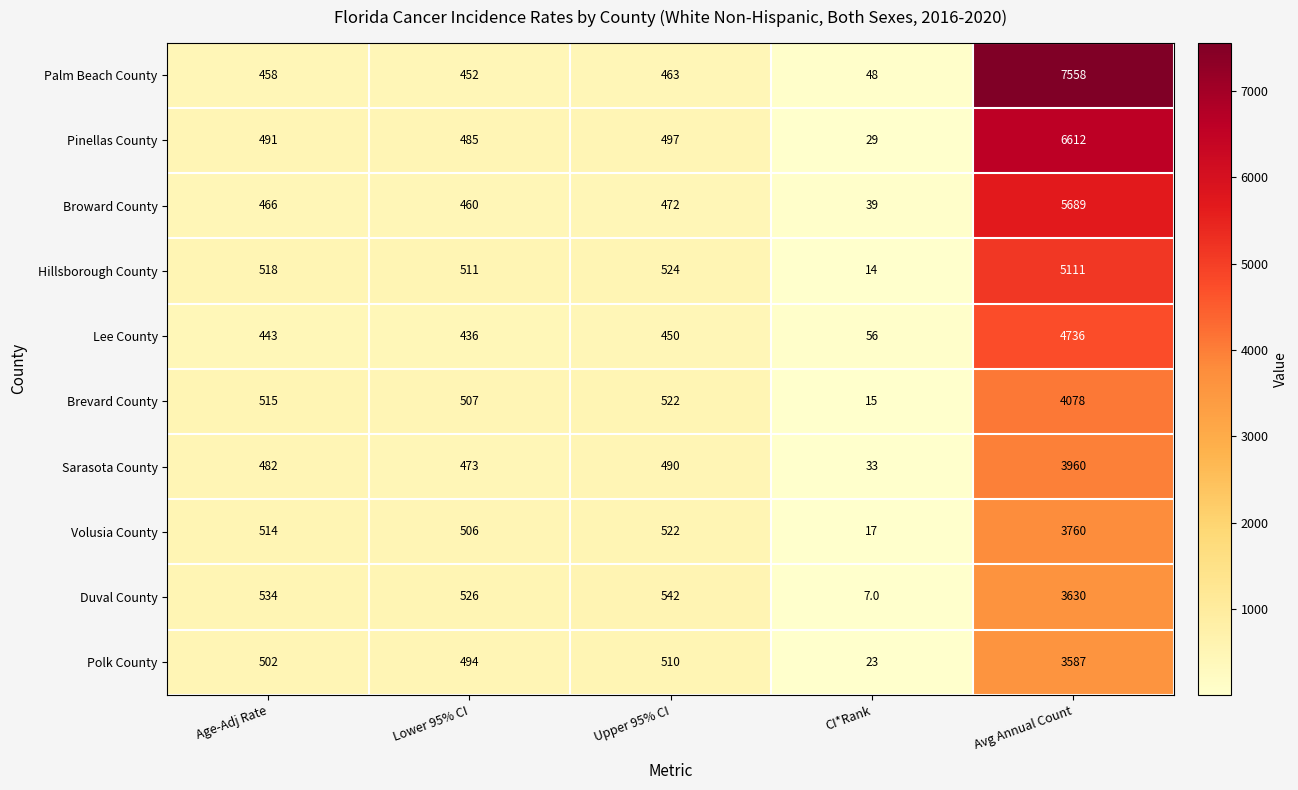

What is the spread (max minus min) of values at Upper 95% CI?

92